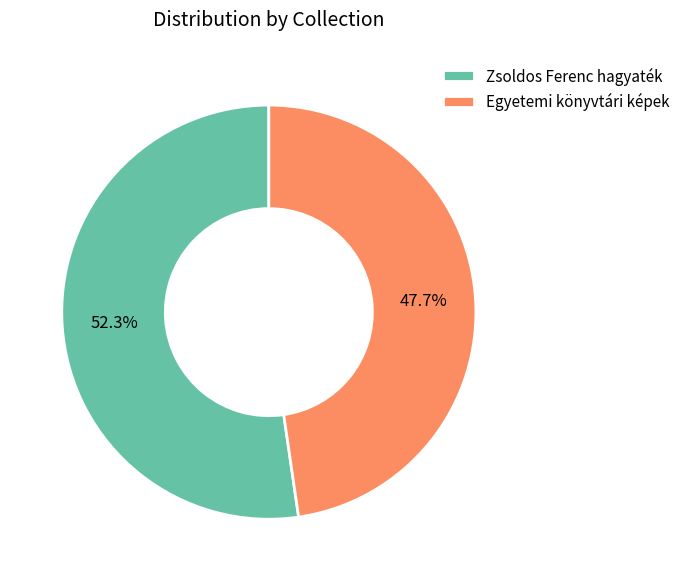

Does any single category account for the majority?

Yes